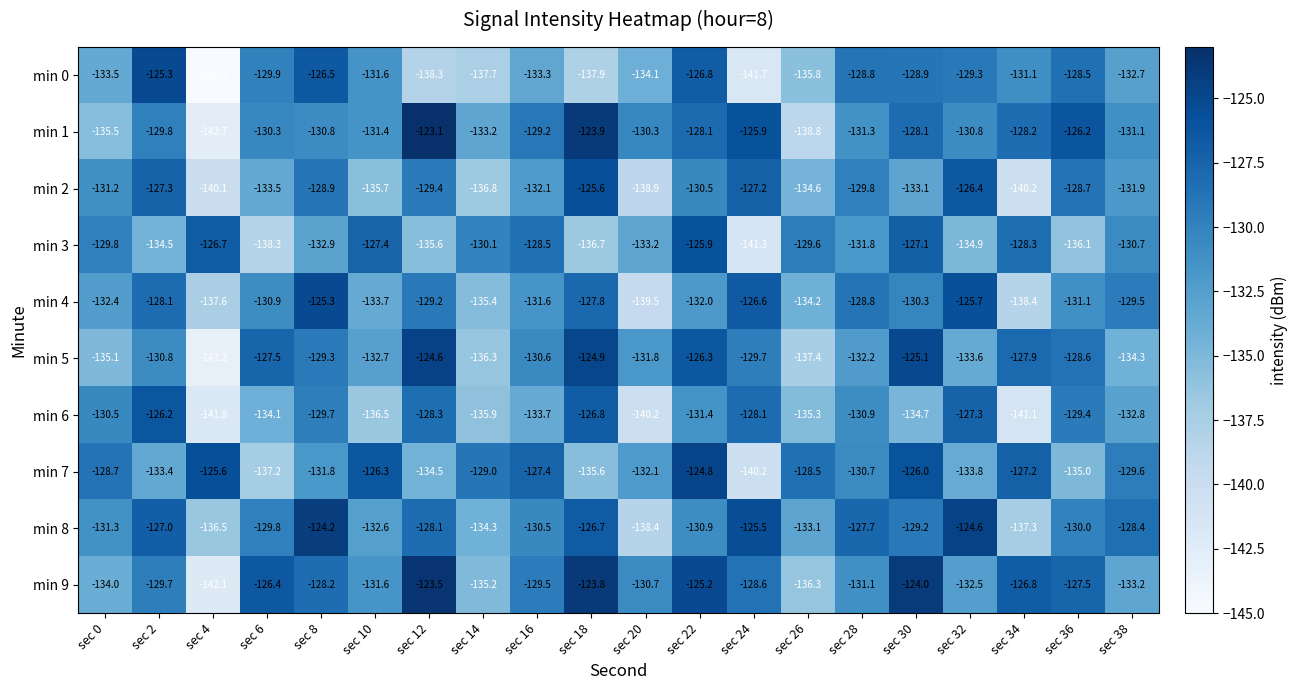

Which series changed the most between sec 2 and sec 30?

min 6